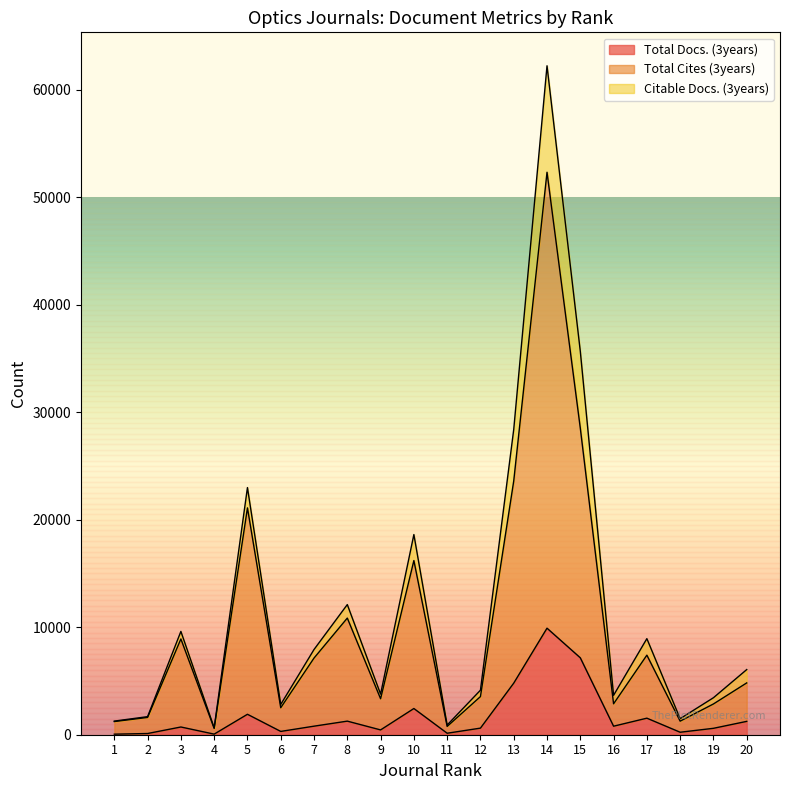

What are all the series names shown in the legend?

Total Docs. (3years), Total Cites (3years), Citable Docs. (3years)